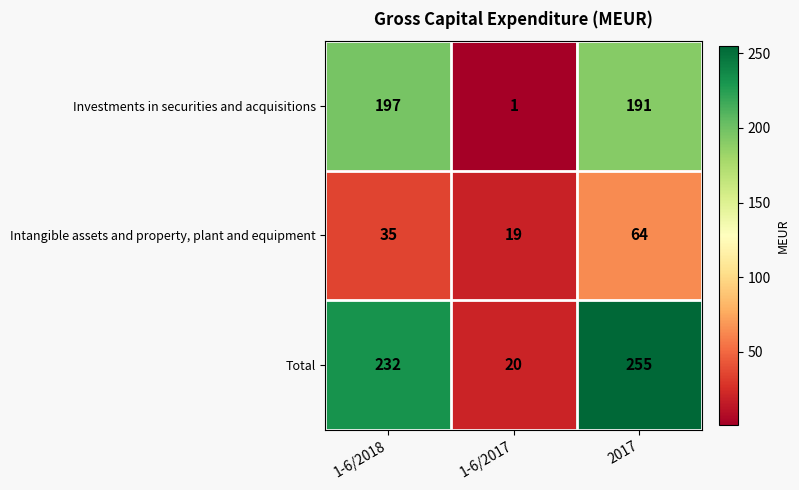

Where is Investments in securities and acquisitions nearest to the value 99?

2017